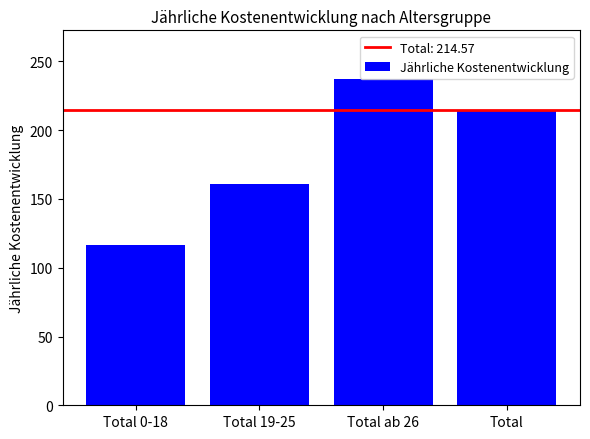

Reading right to left, what are all the values shown in this chart?

214.6	237.1	160.9	116.3